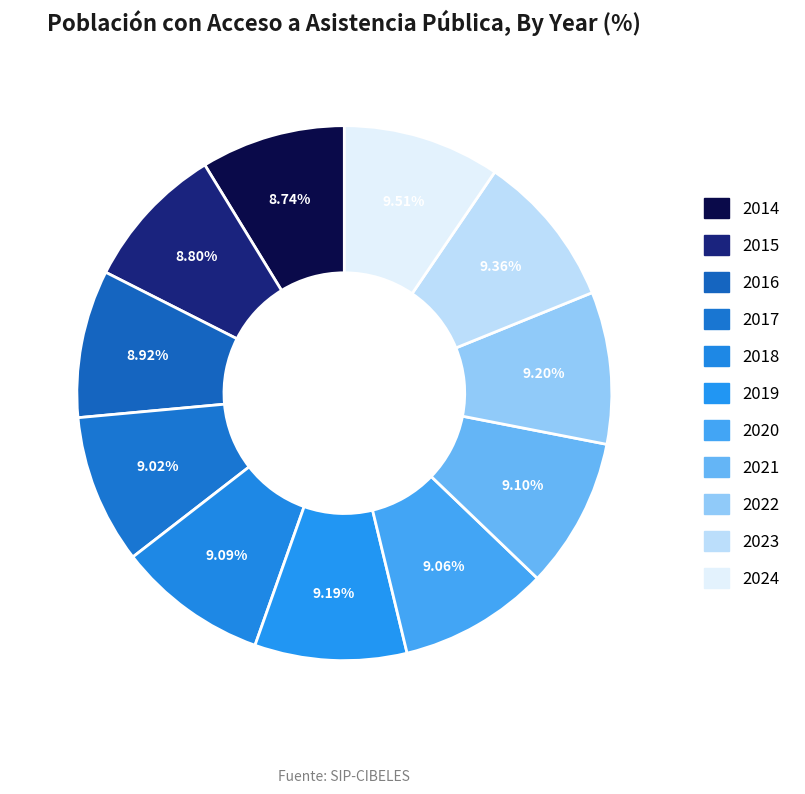

How many segments does this pie chart have?

11